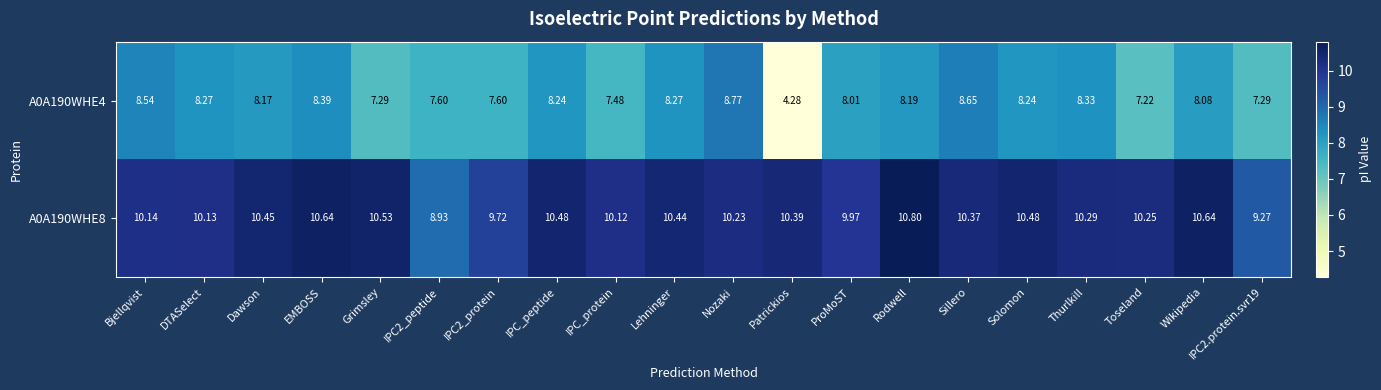

Where does the A0A190WHE4 series first go above 8?

Bjellqvist